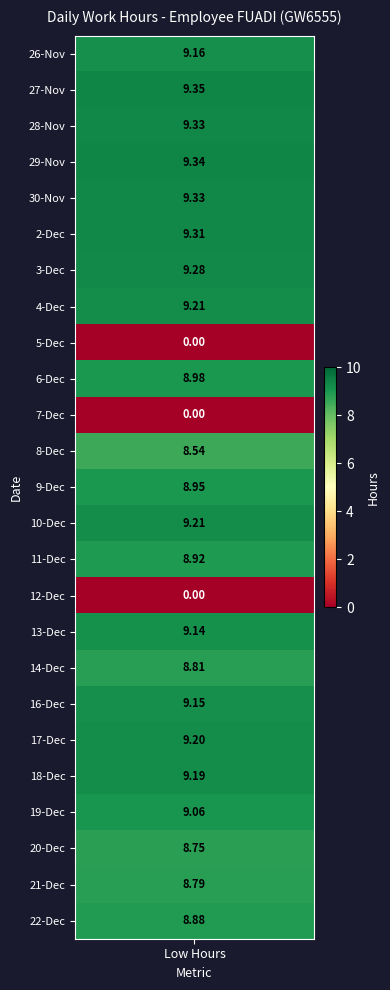

At how many categories does at least one series exceed 8?

1